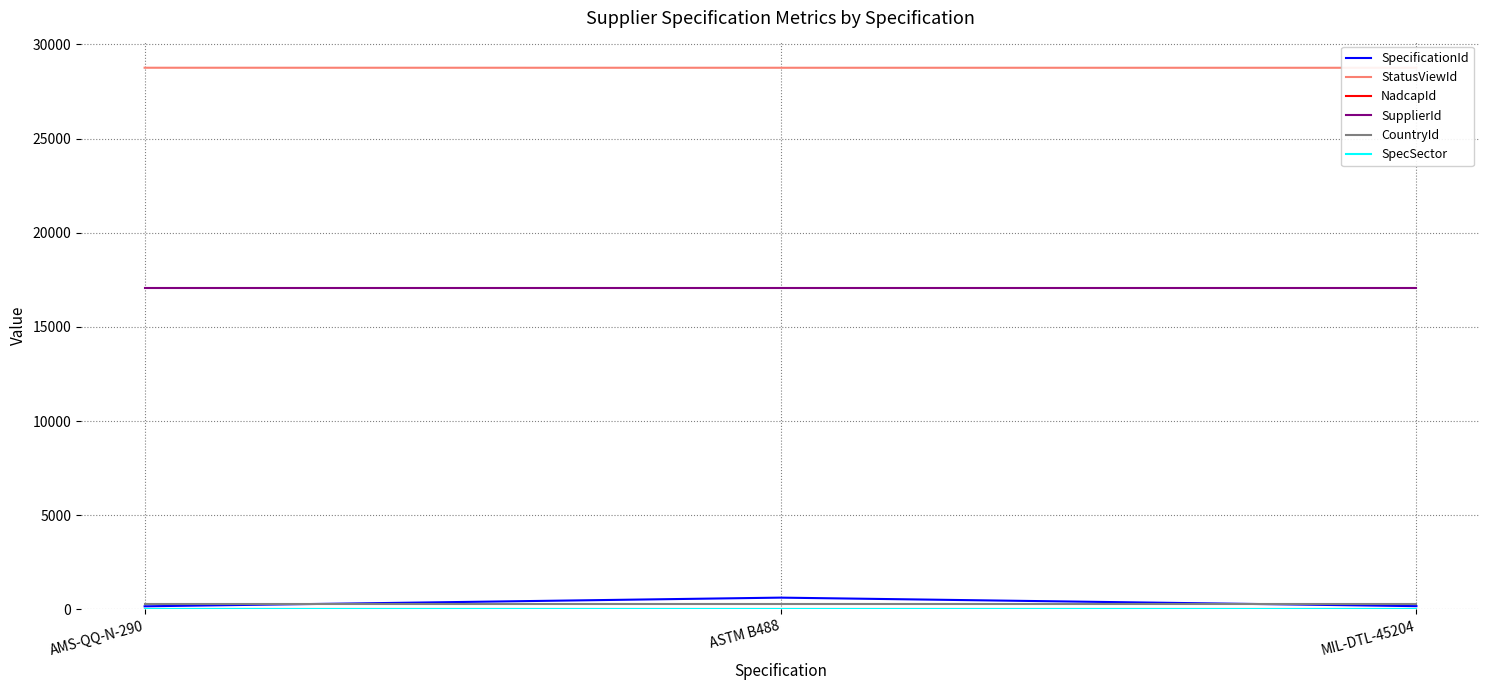

Which category has the highest value in the SpecificationId series?

ASTM B488